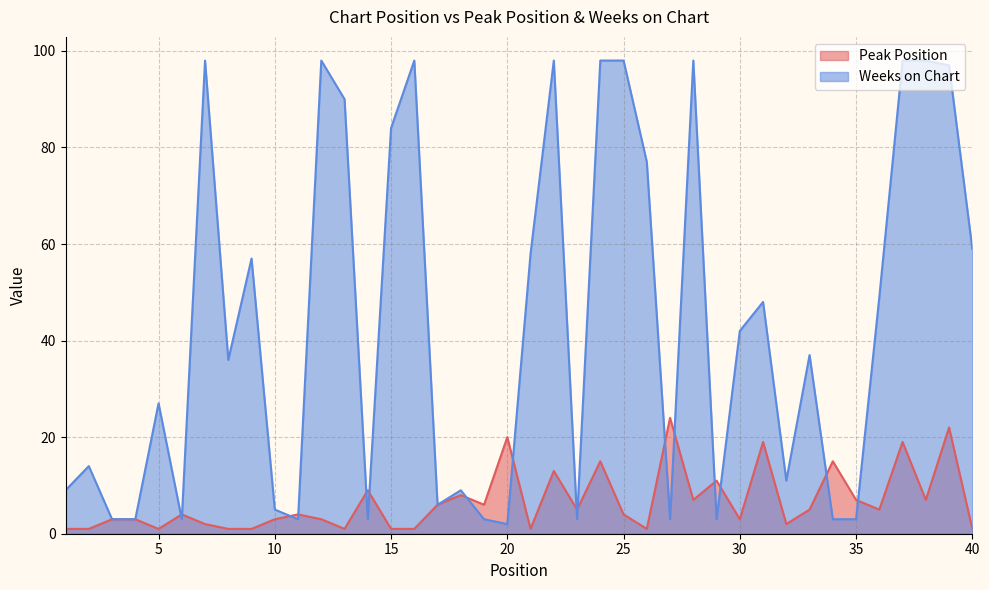

Reading left to right, extract all data points from this chart.

Peak Position: 1	1	3	3	1	4	2	1	1	3	4	3	1	9	1	1	6	8	6	20	1	13	5	15	4	1	24	7	11	3	19	2	5	15	7	5	19	7	22	1
Weeks on Chart: 9	14	3	3	27	3	98	36	57	5	3	98	90	3	84	98	6	9	3	2	58	98	3	98	98	77	3	98	3	42	48	11	37	3	3	49	98	98	97	59